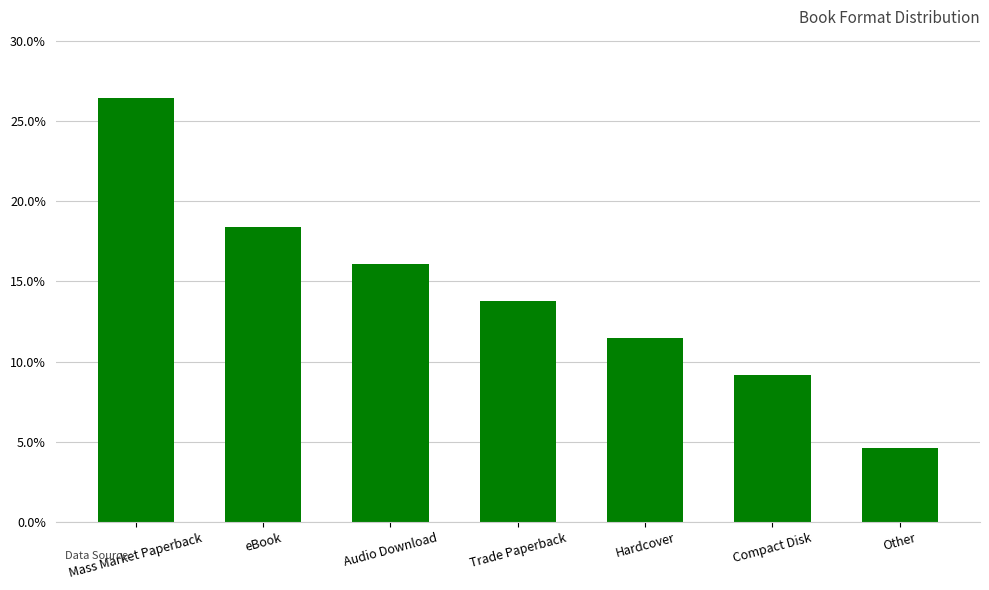

Are the bars horizontal?

No